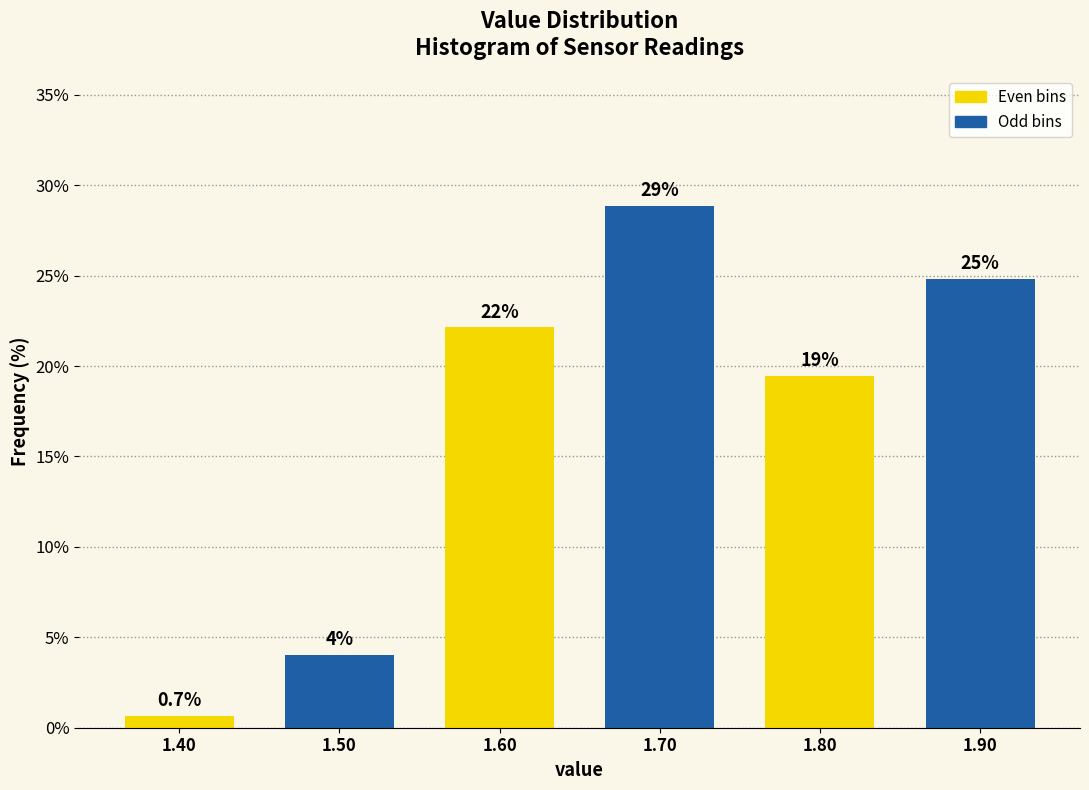

Over which range of the x-axis is the bar tallest?

1.65 to 1.75